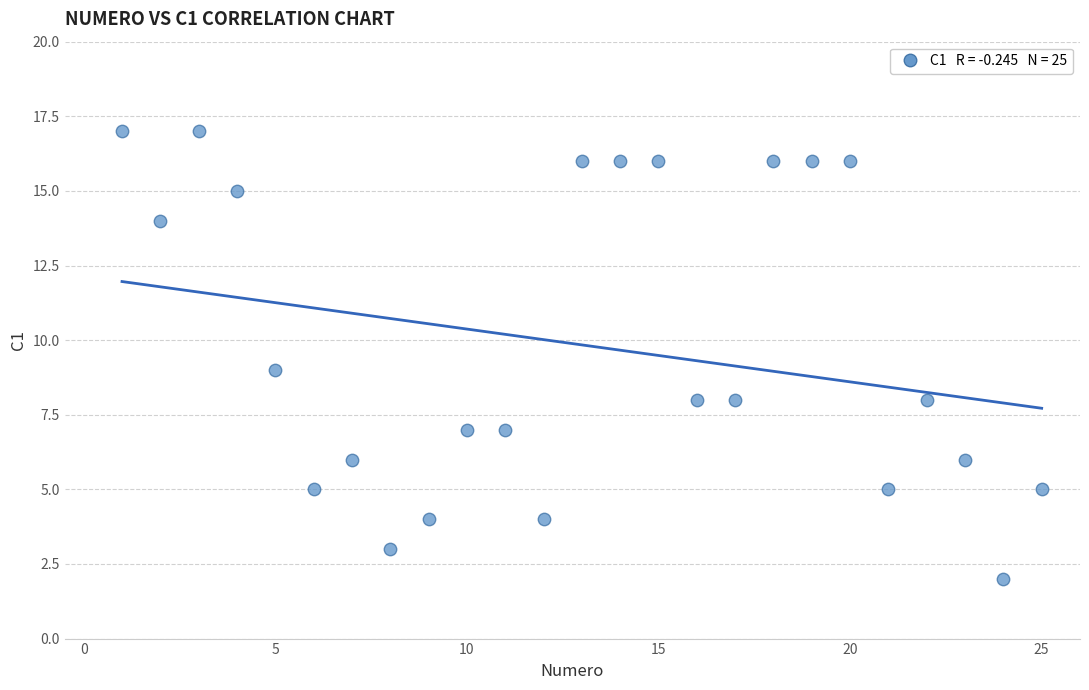

What is the range of Y values (max minus min)?

15